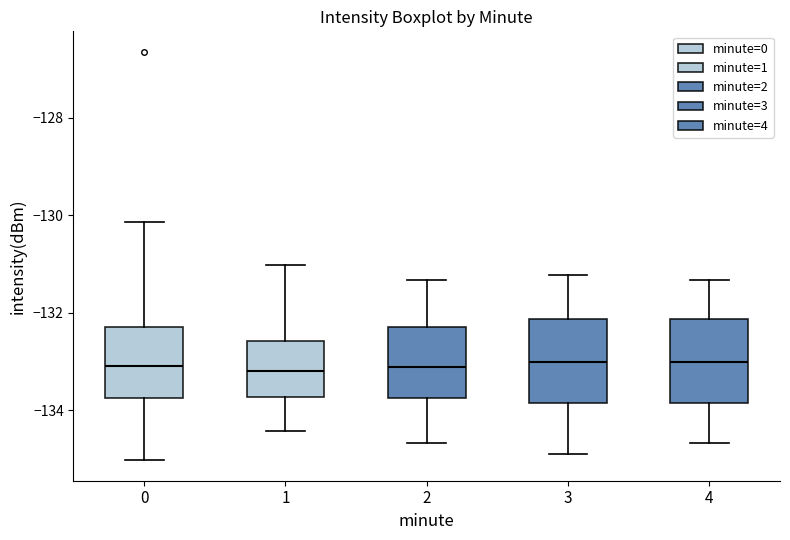

Reading left to right, read every box against the y-axis: the position of its median line, the range the box covers, and the ends of its whiskers. The values are not printed on the chart, so give them approximately, as read against the axis.

0: median -133.0, box -133.8 to -132.2, whiskers -135.0 to -130.2
1: median -133.2, box -133.8 to -132.6, whiskers -134.4 to -131.0
2: median -133.2, box -133.8 to -132.2, whiskers -134.6 to -131.4
3: median -133.0, box -133.8 to -132.2, whiskers -134.8 to -131.2
4: median -133.0, box -133.8 to -132.2, whiskers -134.6 to -131.4